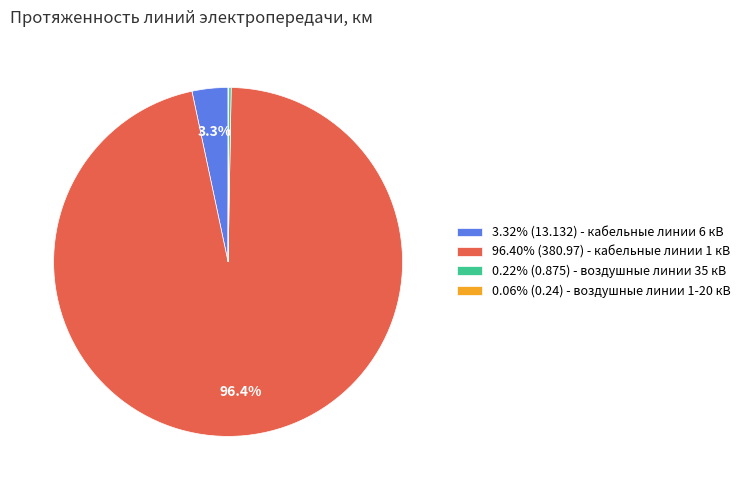

Does any single category account for the majority?

Yes